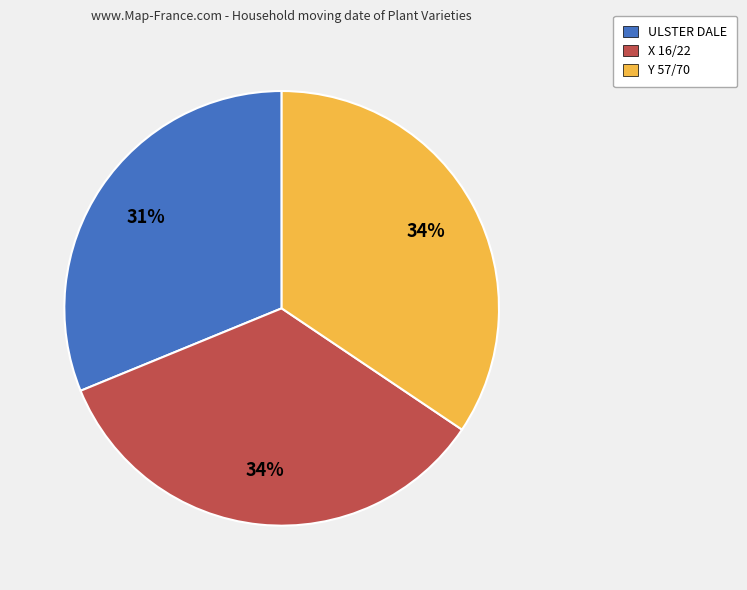

Is there a majority slice in this chart?

No